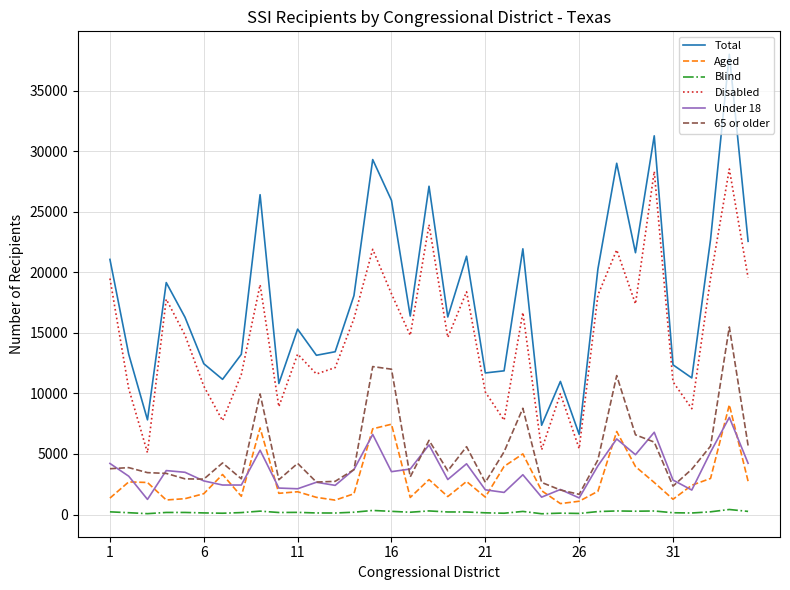

Does the chart display data point markers on the line(s)?

No